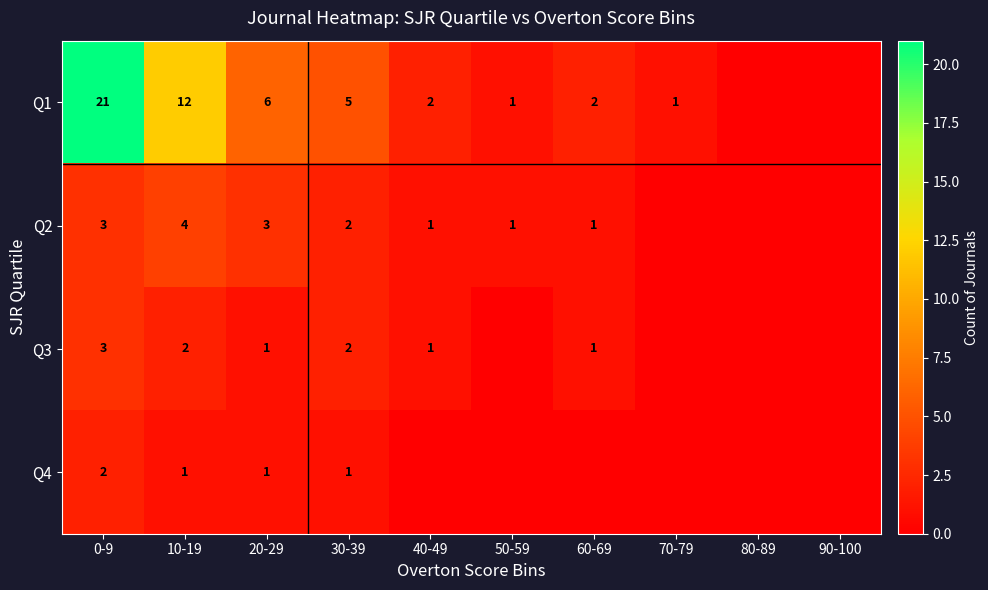

What is the difference between the highest and lowest values at 20-29?

5